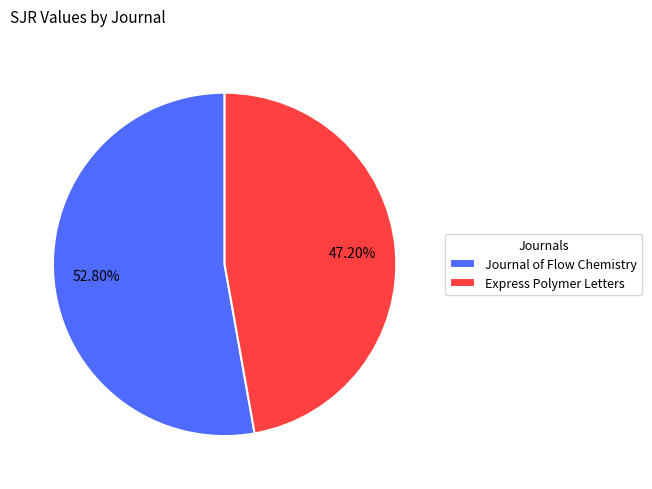

Rank the categories by value from highest to lowest.

Journal of Flow Chemistry, Express Polymer Letters